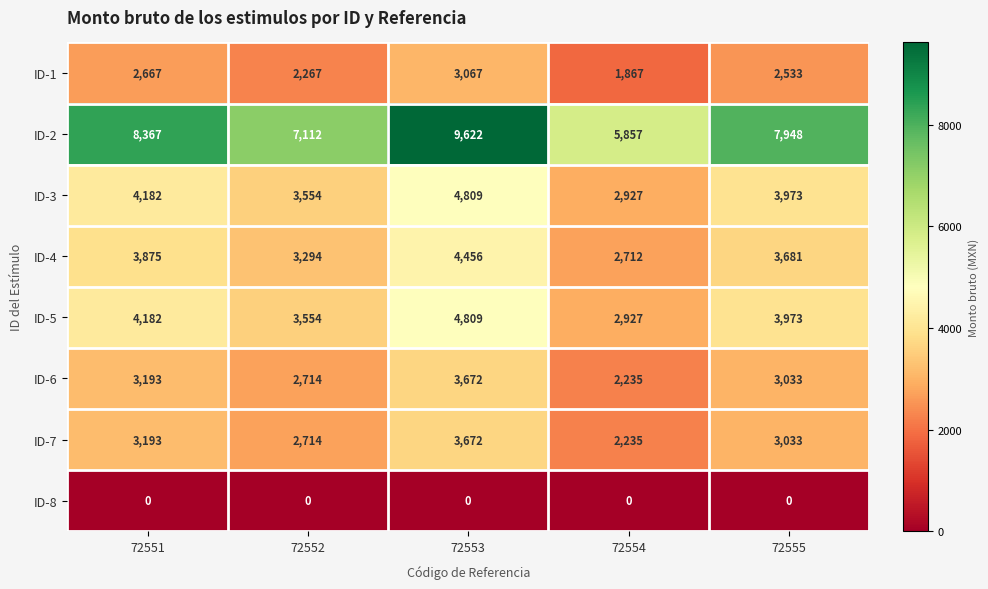

What is the highest value of the ID-4 series?

4456